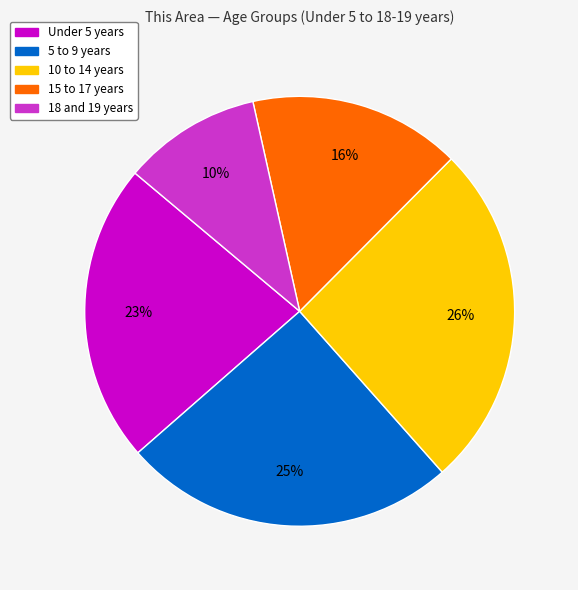

Rank the categories by value from lowest to highest.

18 and 19 years, 15 to 17 years, Under 5 years, 5 to 9 years, 10 to 14 years